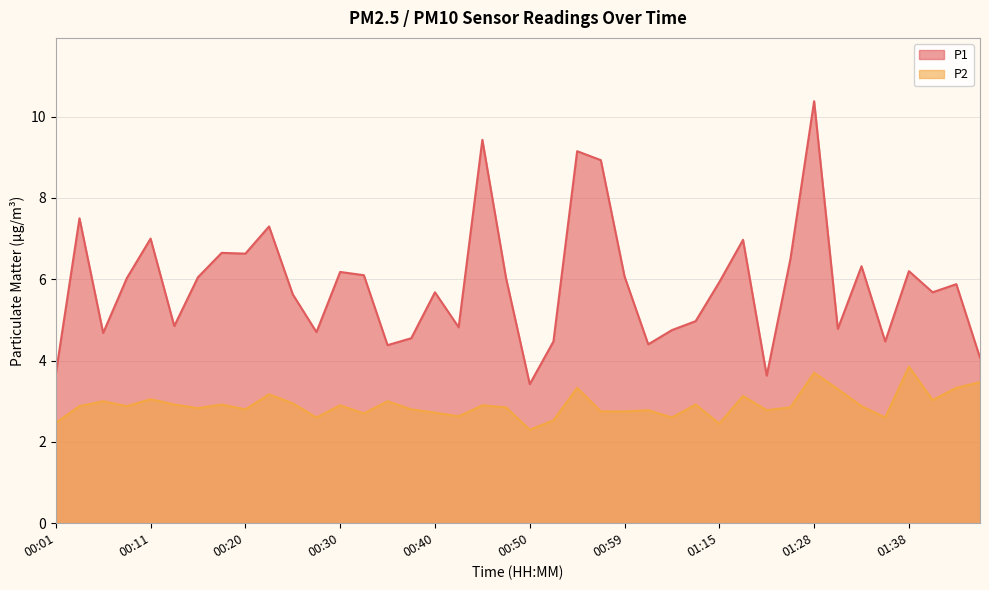

At which category does the chart reach its peak across all series?

01:28